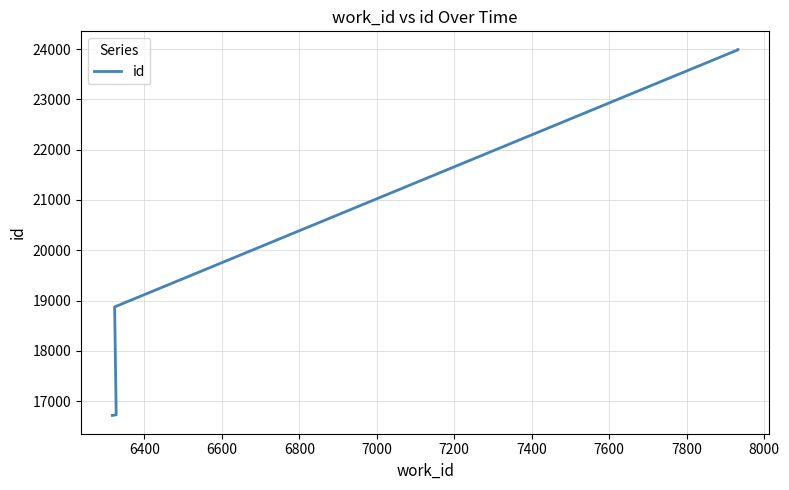

What is the average value?

19842